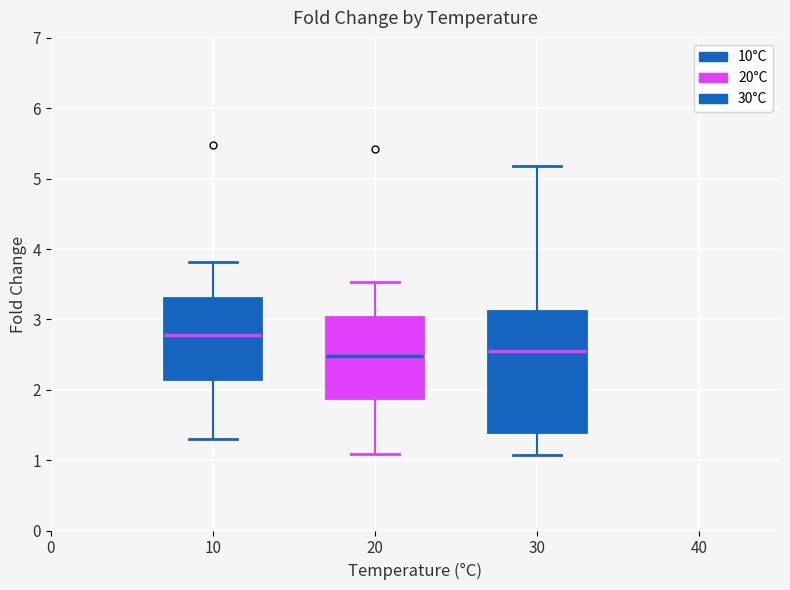

Reading left to right, transcribe this box plot: for each box, give where its median line is, the range the box spans, and where its two whiskers end, as read against the y-axis. The values are not printed on the chart, so give them approximately, as read against the axis.

10: median 2.8, box 2.2 to 3.3, whiskers 1.3 to 3.8
20: median 2.5, box 1.9 to 3.0, whiskers 1.1 to 3.5
30: median 2.6, box 1.4 to 3.1, whiskers 1.1 to 5.2